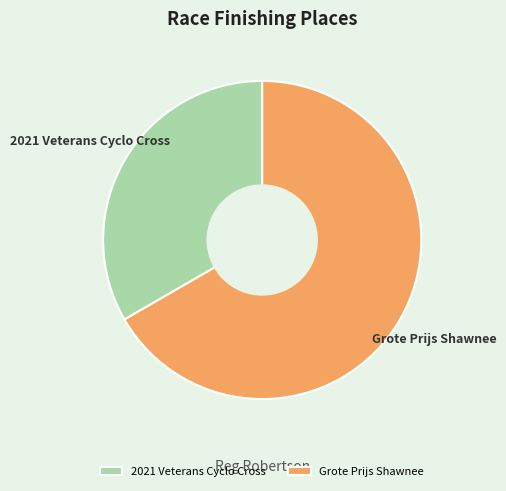

How many slices are in this pie chart?

2